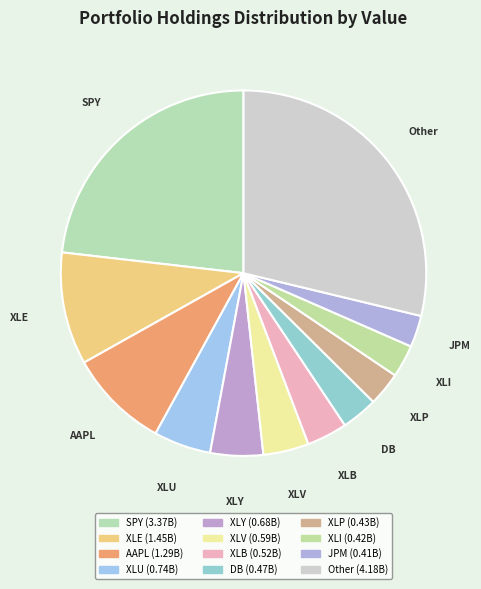

Which slice is the largest?

Other